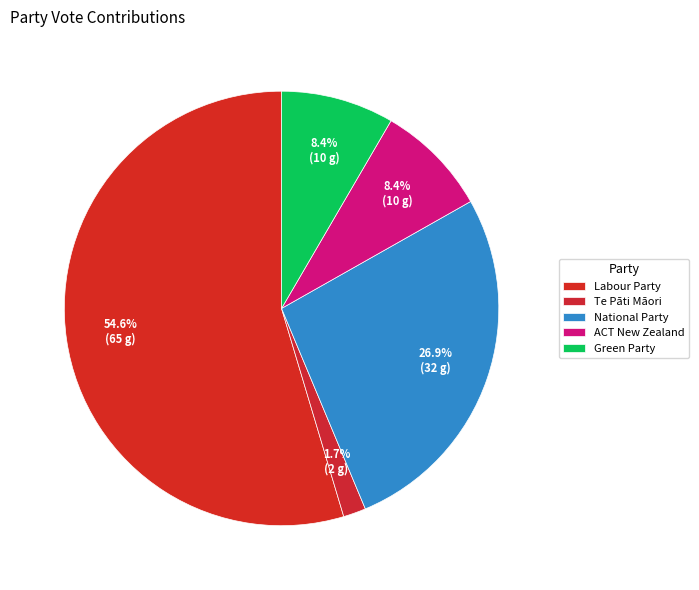

Which has a higher value, Te Pāti Māori or National Party?

National Party